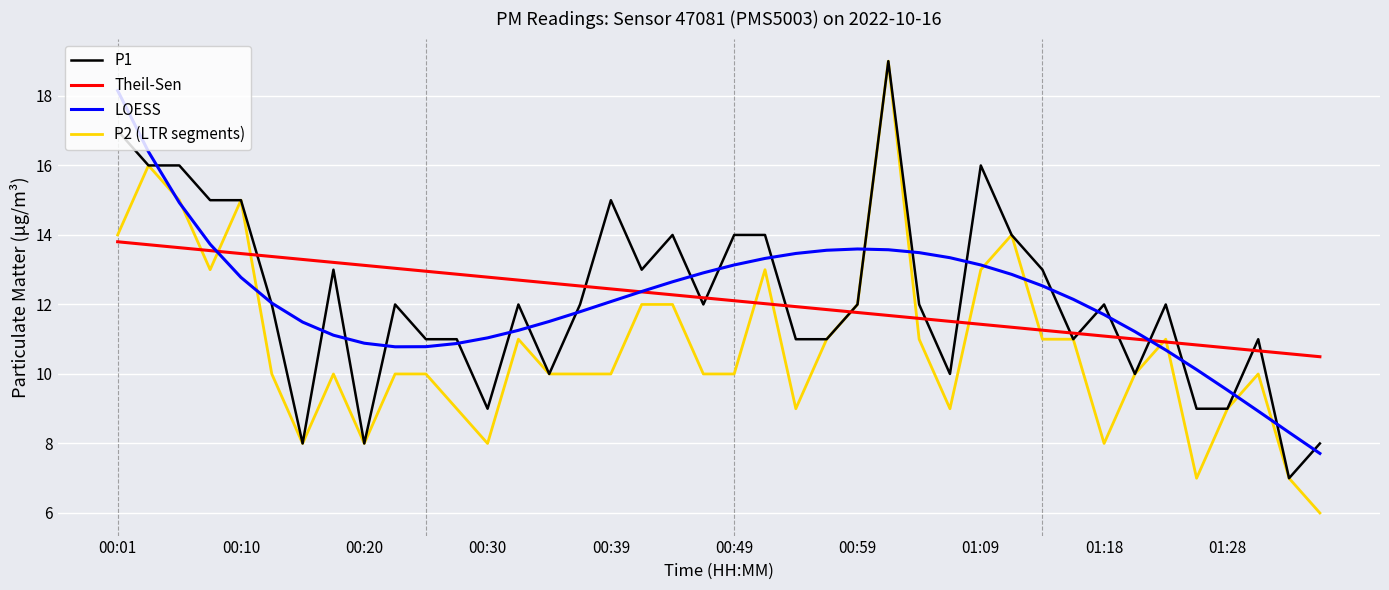

What is the highest value of the P2 (LTR segments) series?

19.0